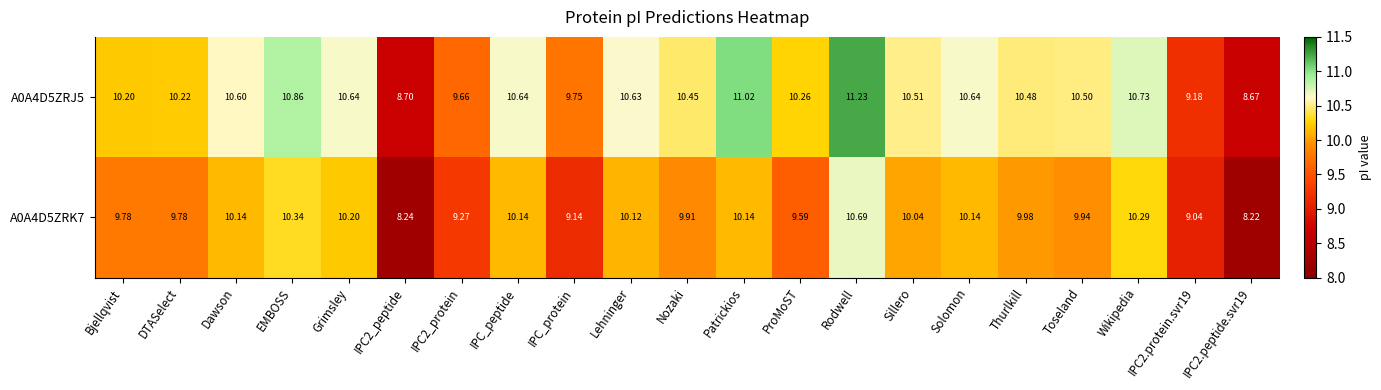

At which category is the sum across all series the highest?

Rodwell